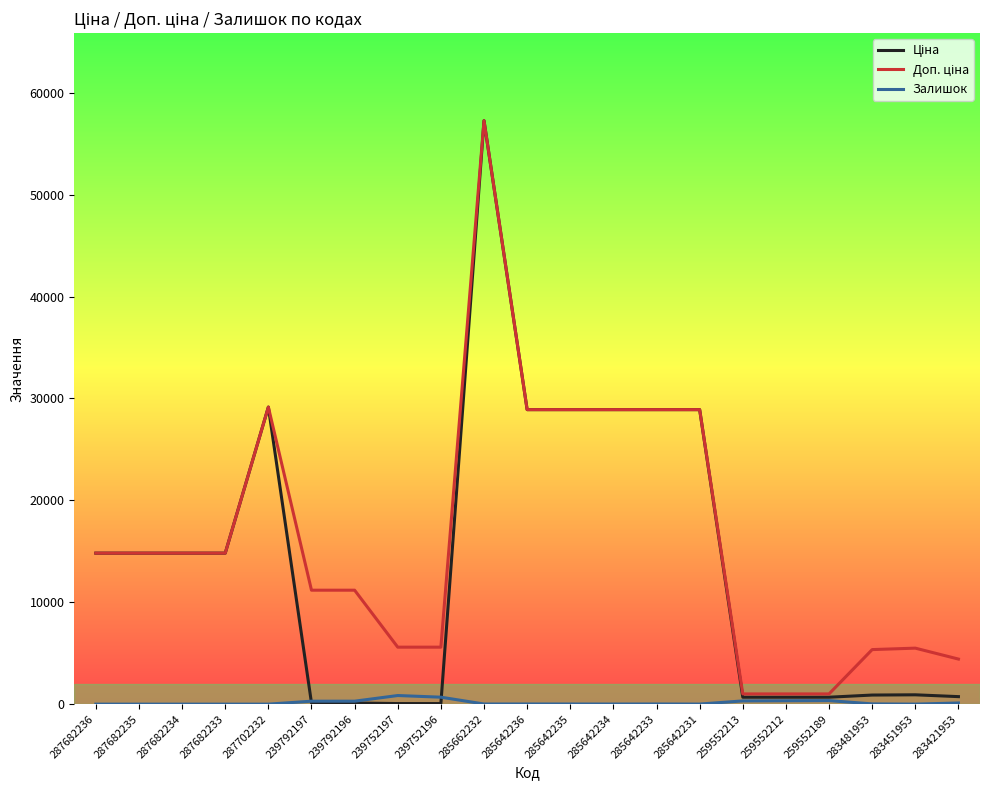

What is the maximum value shown in the chart?

57258.0